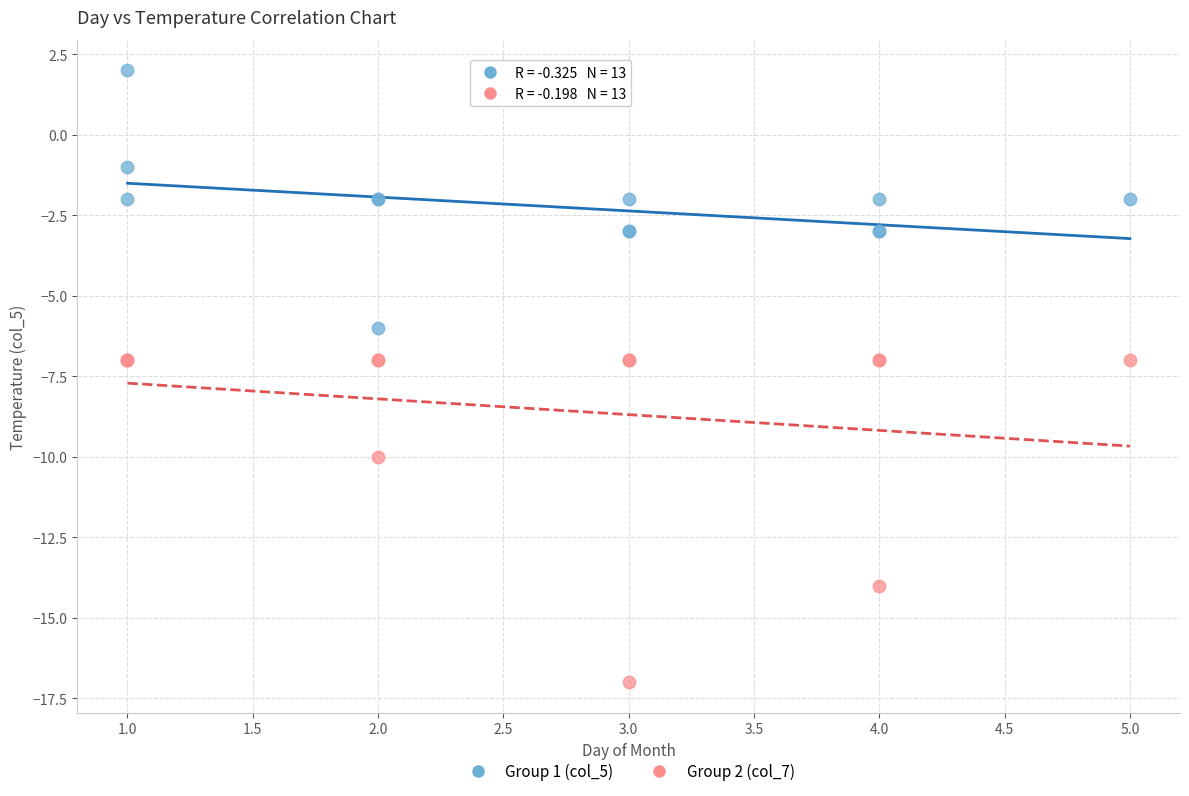

What is the X range (max minus min) for the scatter plot?

4